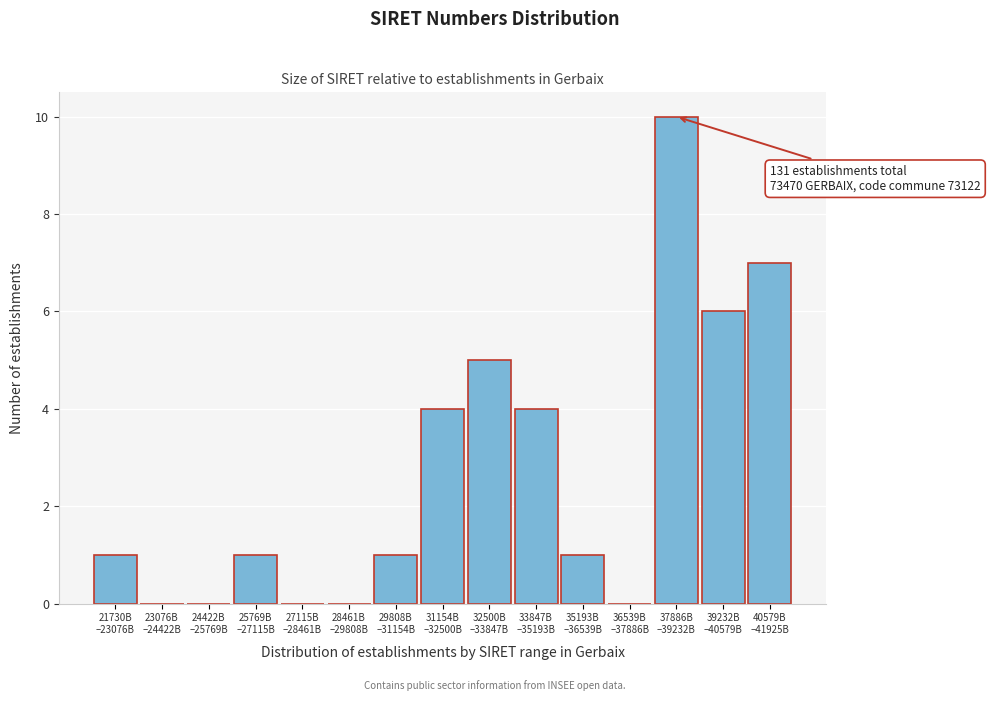

What is the greatest value displayed?

10